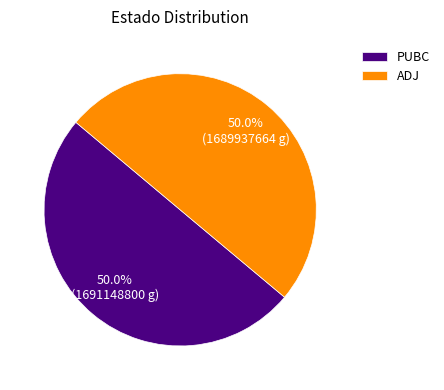

How much of the chart is everything except PUBC?

50.0%